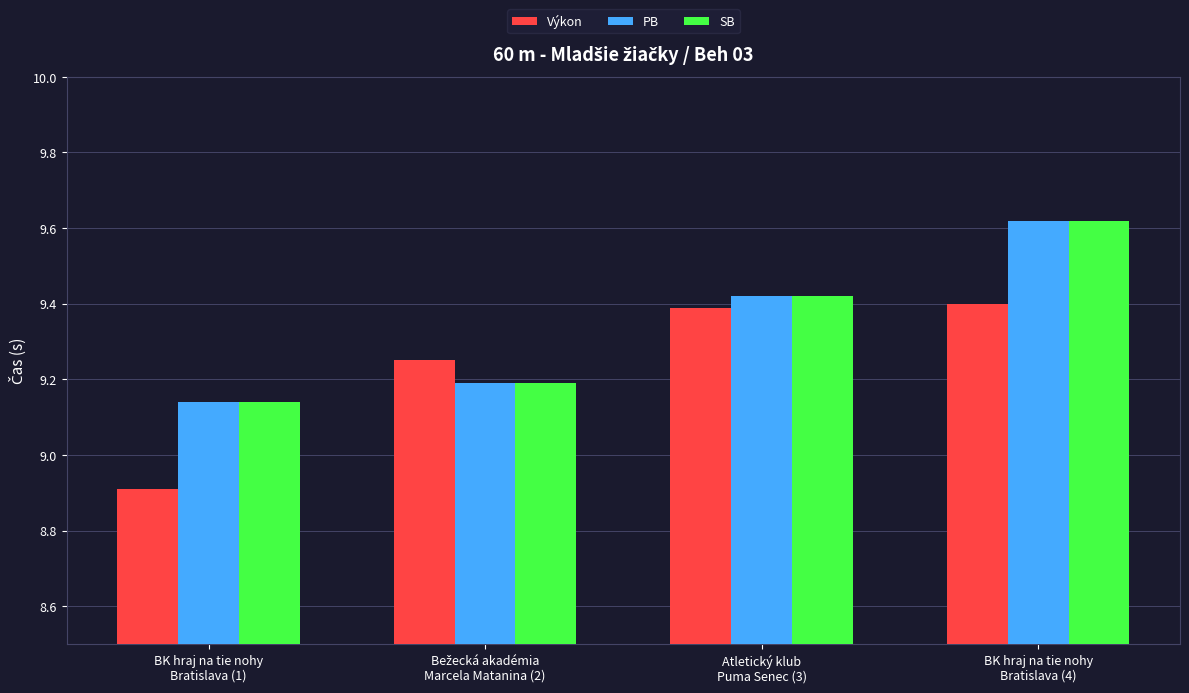

What position from the right is BK hraj na tie nohy
Bratislava (4)?

1